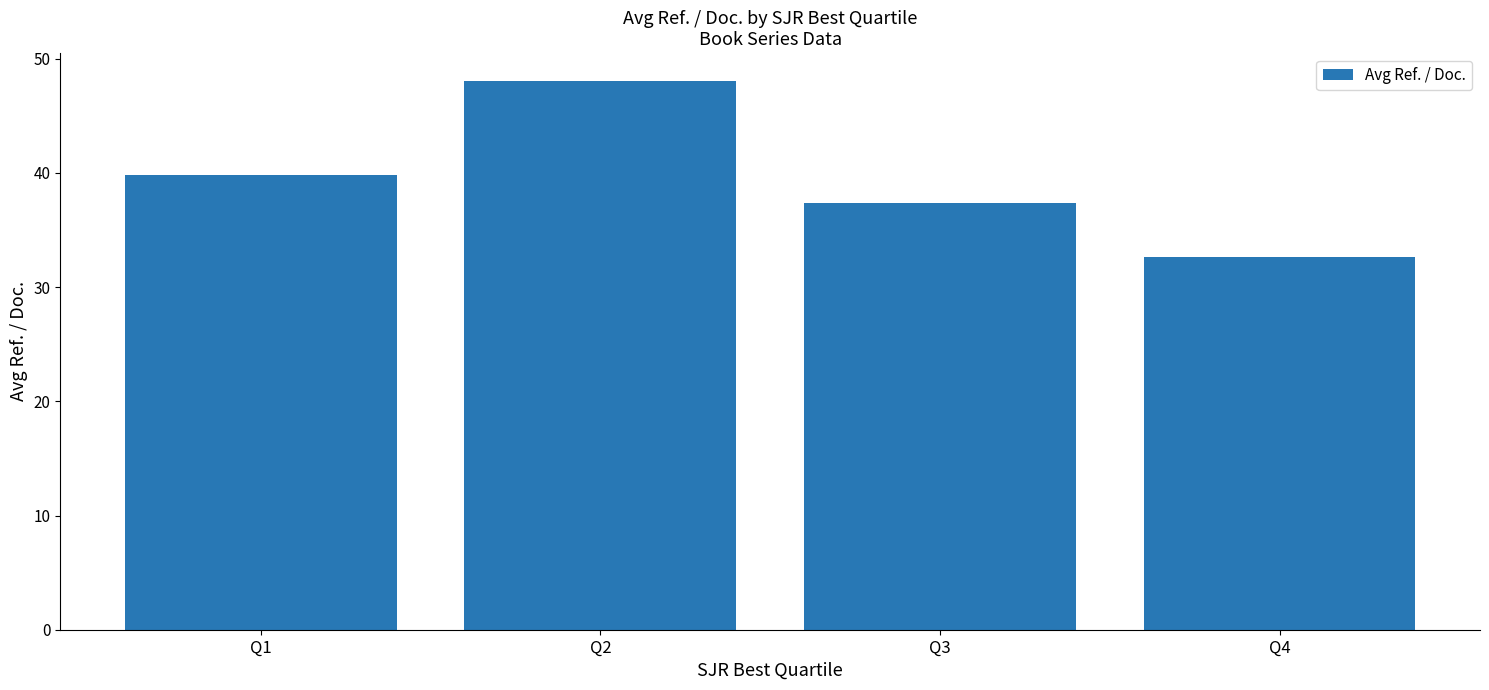

Where is the data nearest to the value 40?

Q1